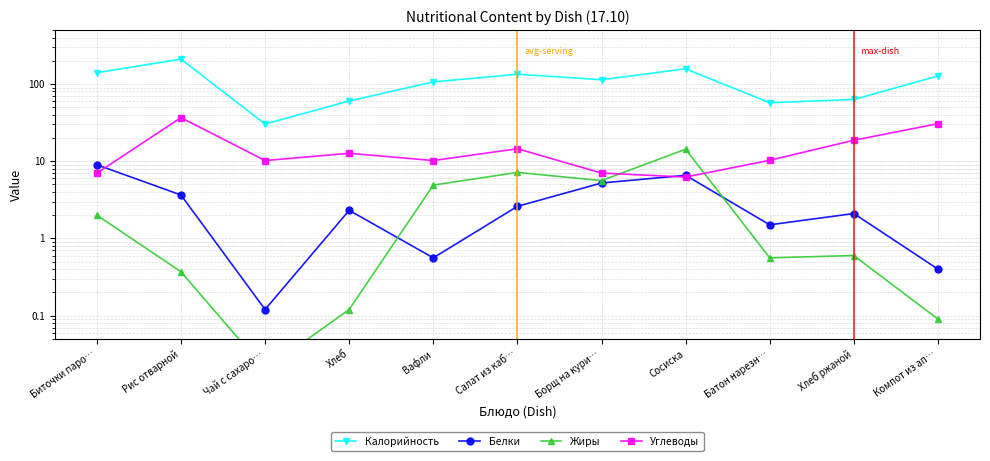

Rank the categories by Углеводы value from highest to lowest.

Рис отварной, Компот из ап…, Хлеб ржаной, Салат из каб…, Хлеб, Батон нарезн…, Чай с сахаро…, Вафли, Борщ на кури…, Биточки паро…, Сосиска